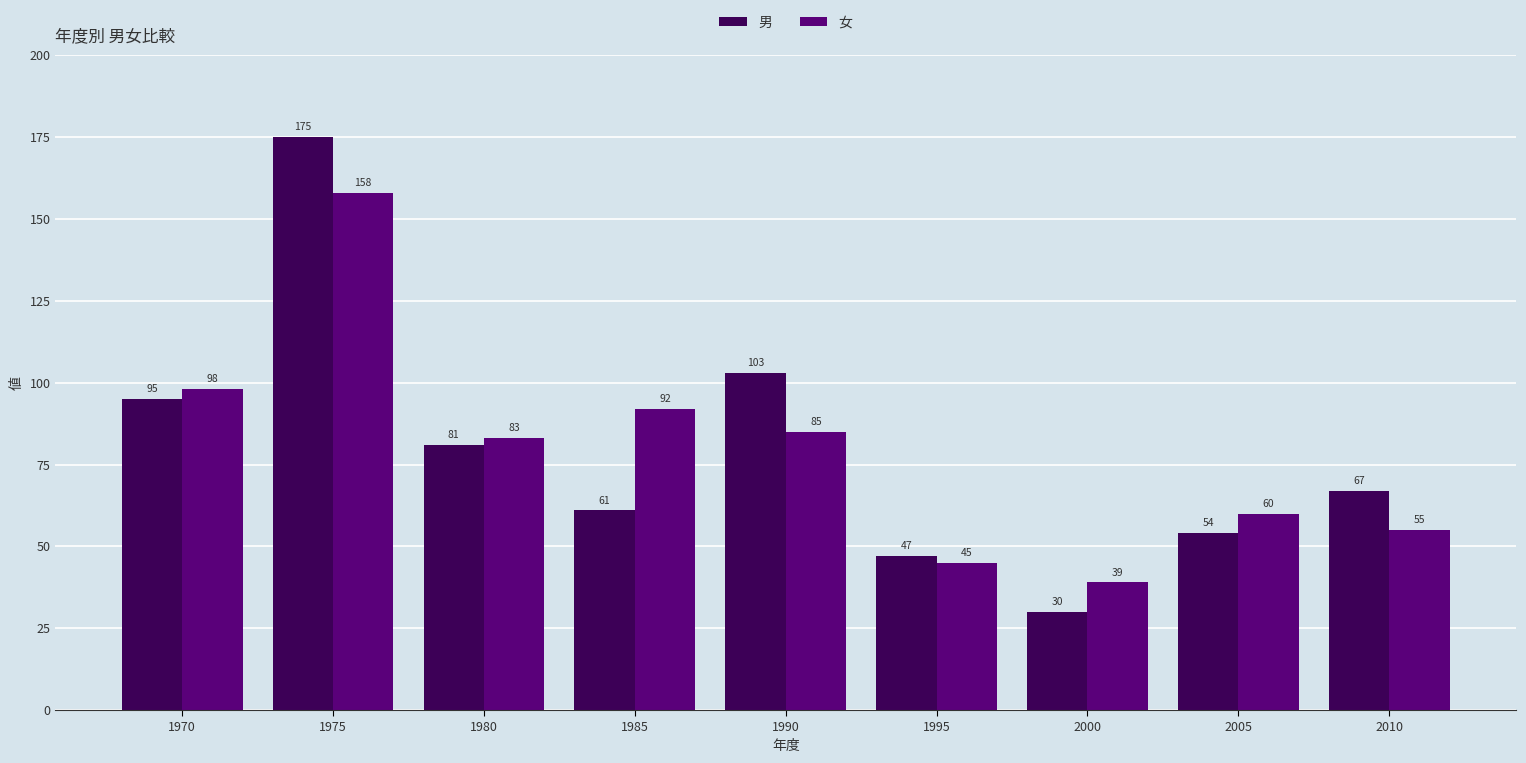

How many distinct data groups are displayed?

2